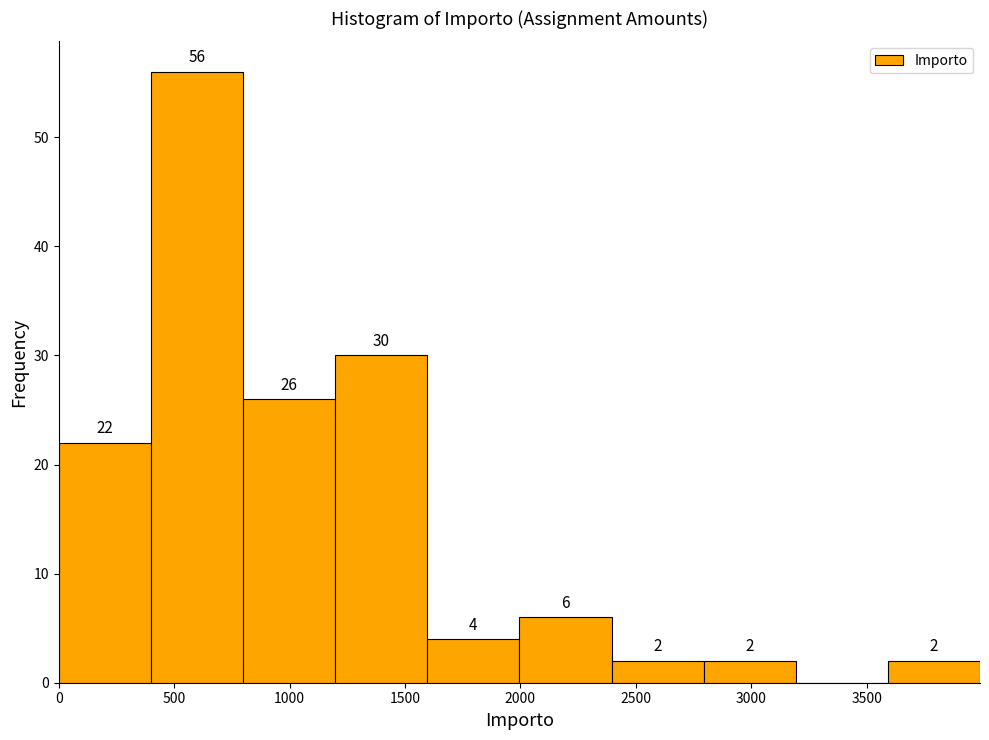

Over which range of the x-axis is the bar tallest?

400 to 800